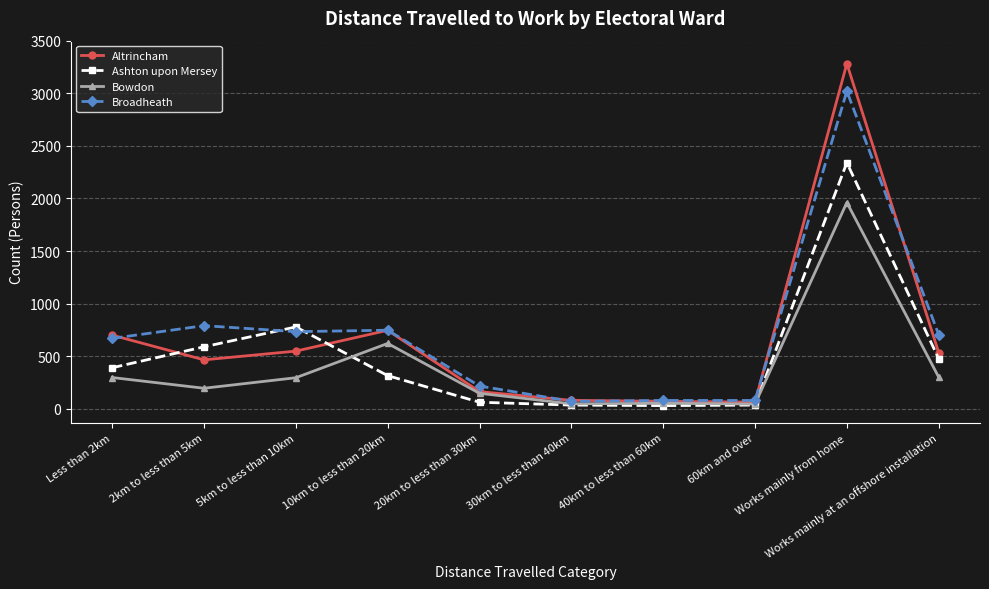

How many distinct data groups are displayed?

4